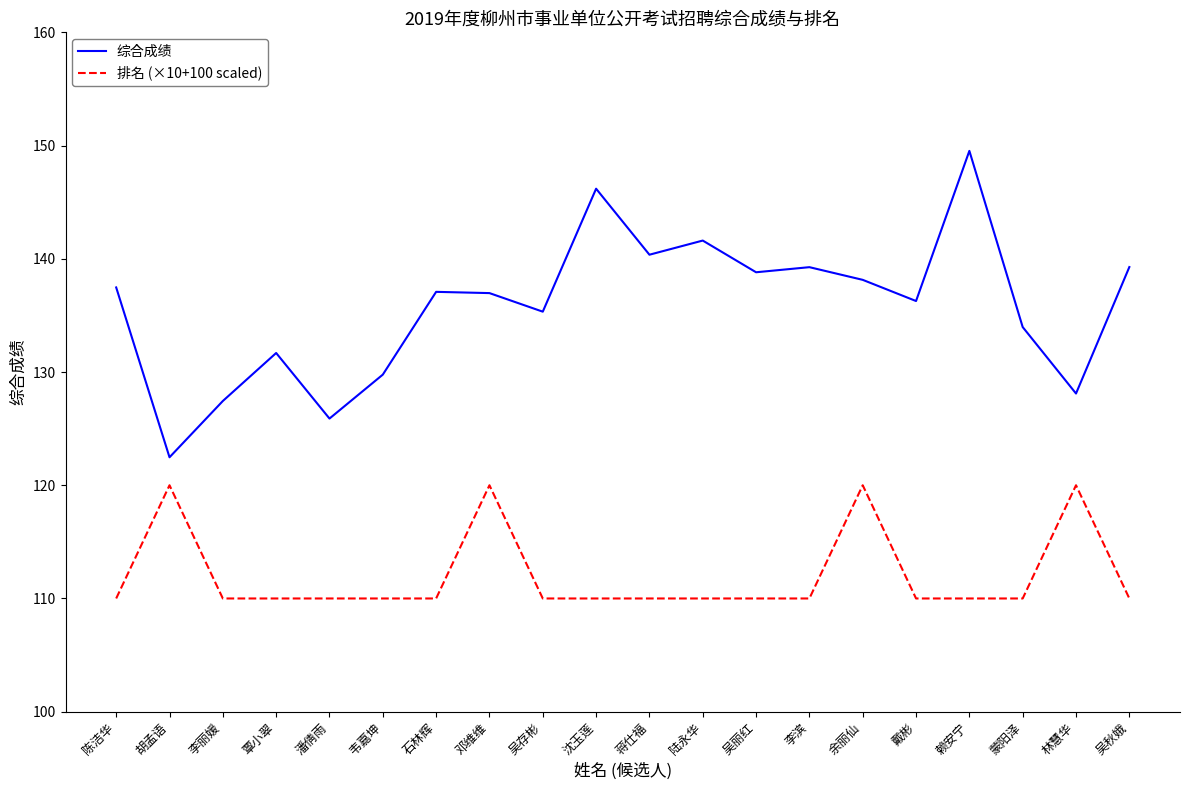

At which category does the chart reach its peak across all series?

赖安宁